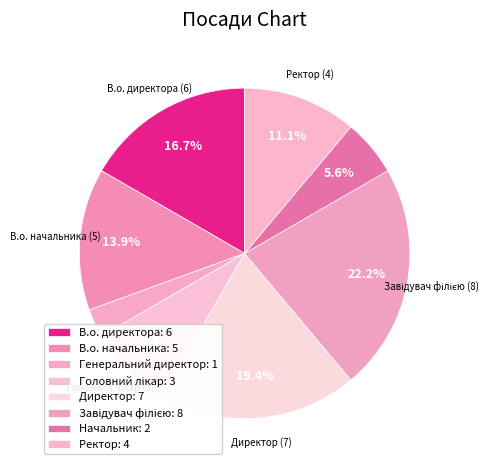

Count the number of slices in the pie.

8